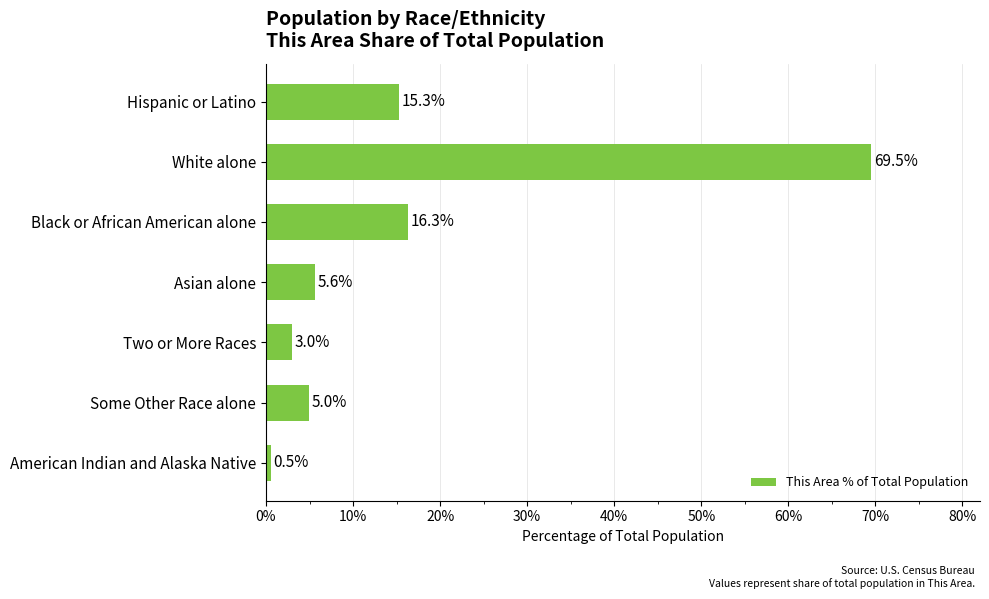

Are the bars grouped side by side (vs. stacked)?

No